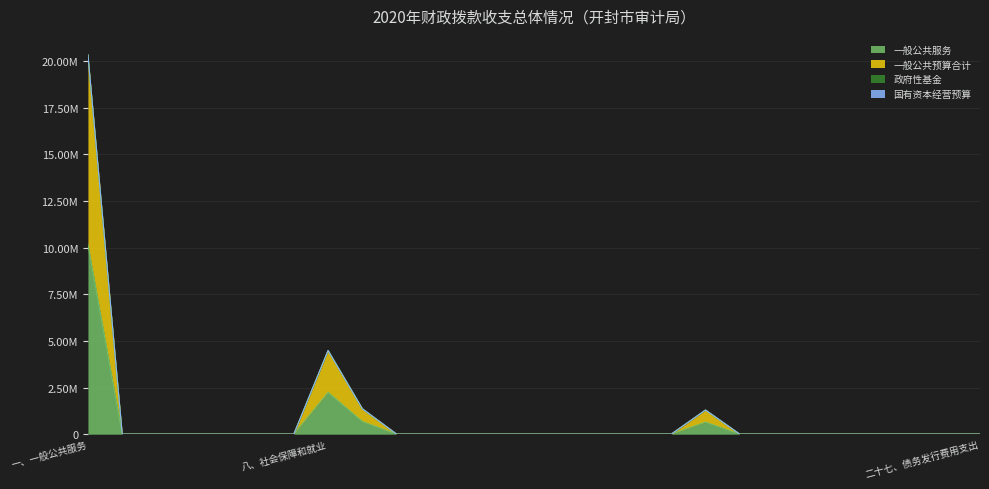

True or false: 一般公共预算合计 has more than 2 points higher than both neighbors.

False